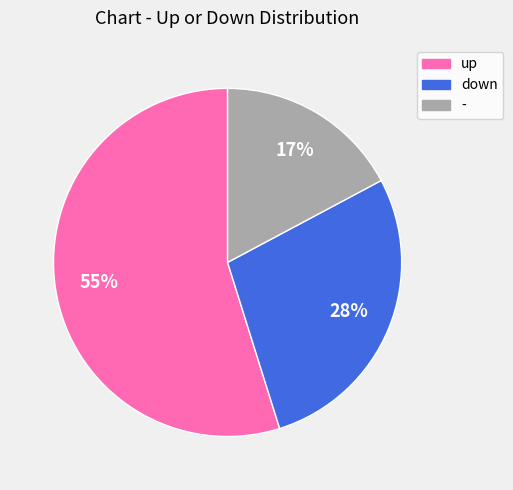

Combined, do down and - account for over 50%?

No